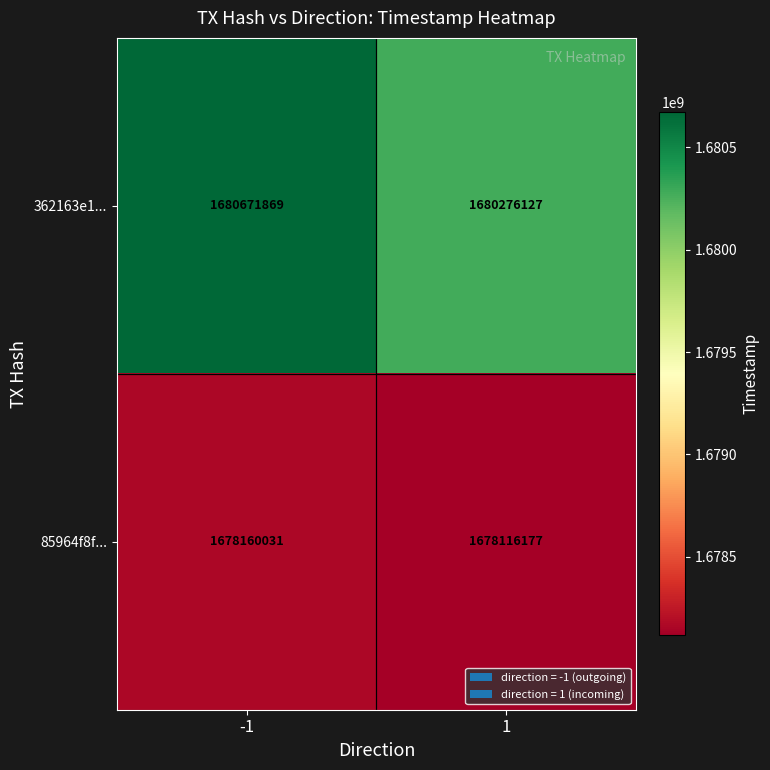

True or false: 362163e1... has a value of 1680276127 at 1.

True